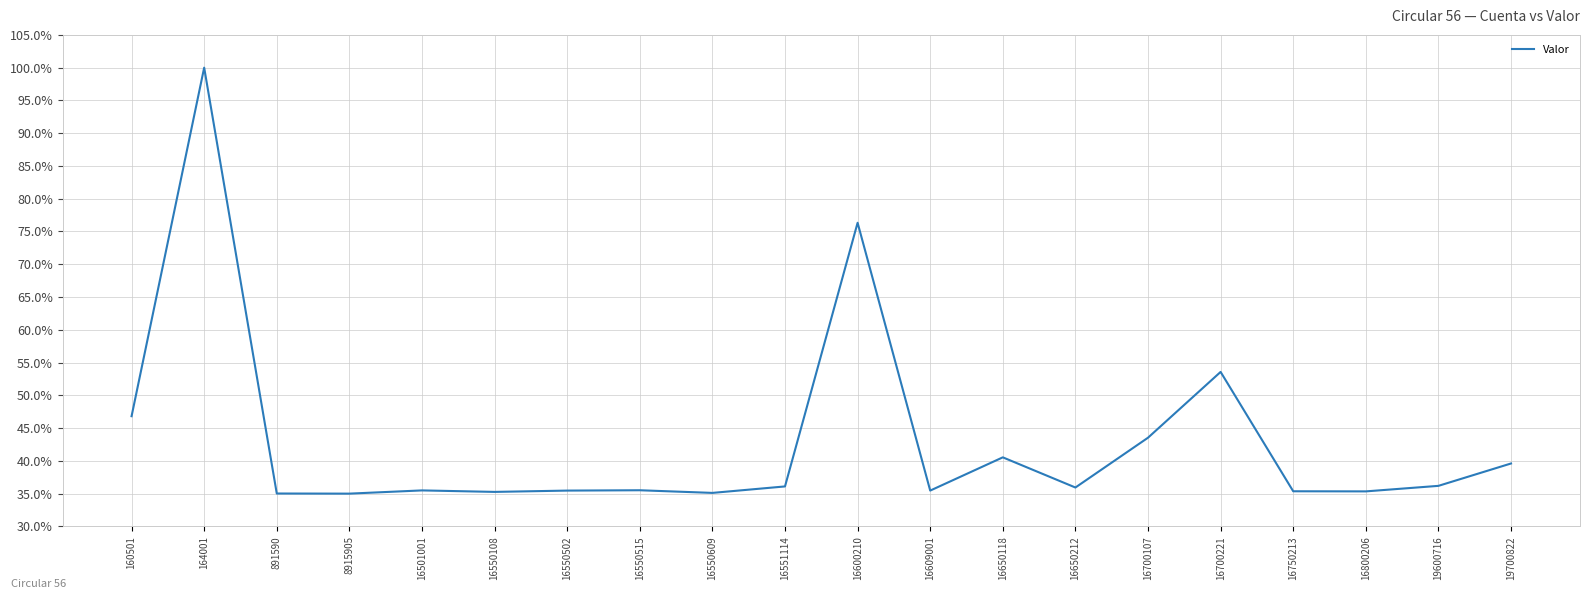

Between 19700822 and 16550609, which is larger?

19700822